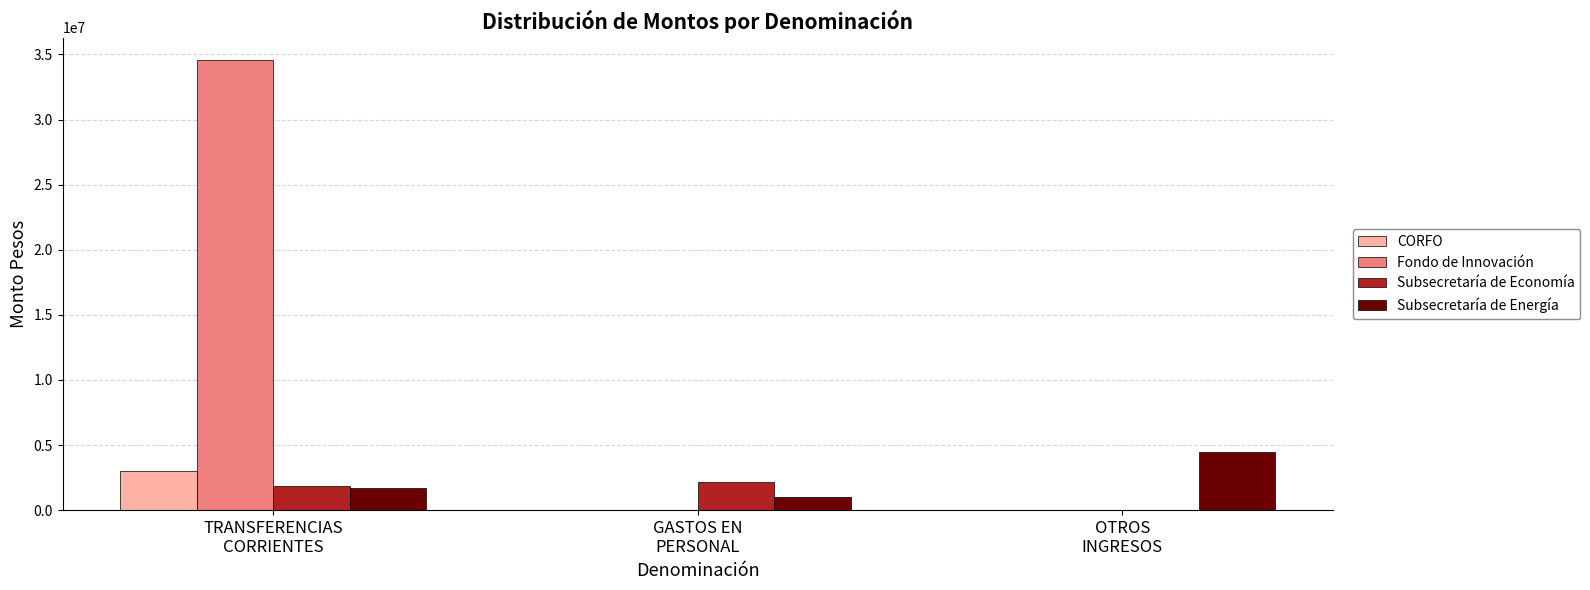

Reading right to left, what are all the values shown in this chart?

CORFO: OTROS
INGRESOS=0	GASTOS EN
PERSONAL=0	TRANSFERENCIAS
CORRIENTES=2984482
Fondo de Innovación: OTROS
INGRESOS=0	GASTOS EN
PERSONAL=0	TRANSFERENCIAS
CORRIENTES=34557849
Subsecretaría de Economía: OTROS
INGRESOS=0	GASTOS EN
PERSONAL=2197240	TRANSFERENCIAS
CORRIENTES=1859150
Subsecretaría de Energía: OTROS
INGRESOS=4461983	GASTOS EN
PERSONAL=980115	TRANSFERENCIAS
CORRIENTES=1690916